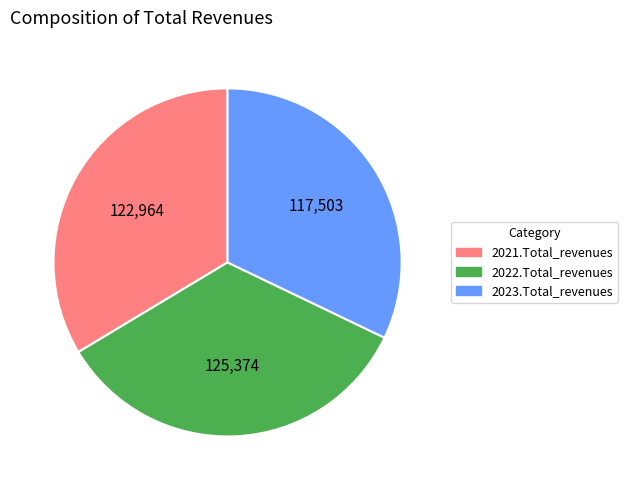

How many segments does this pie chart have?

3